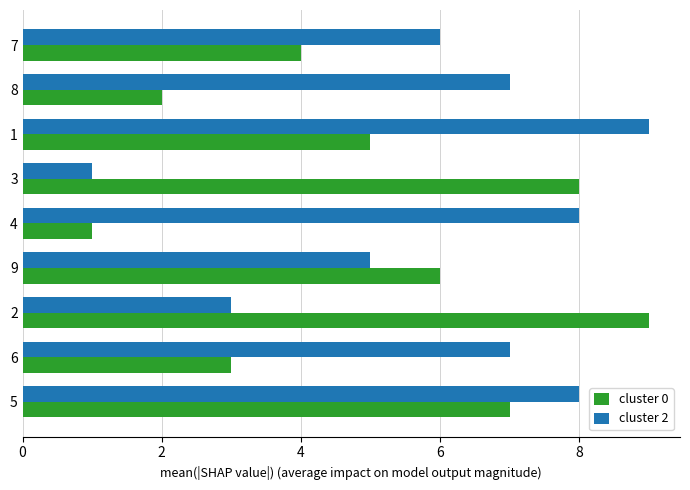

What is the average value of the cluster 0 series?

5